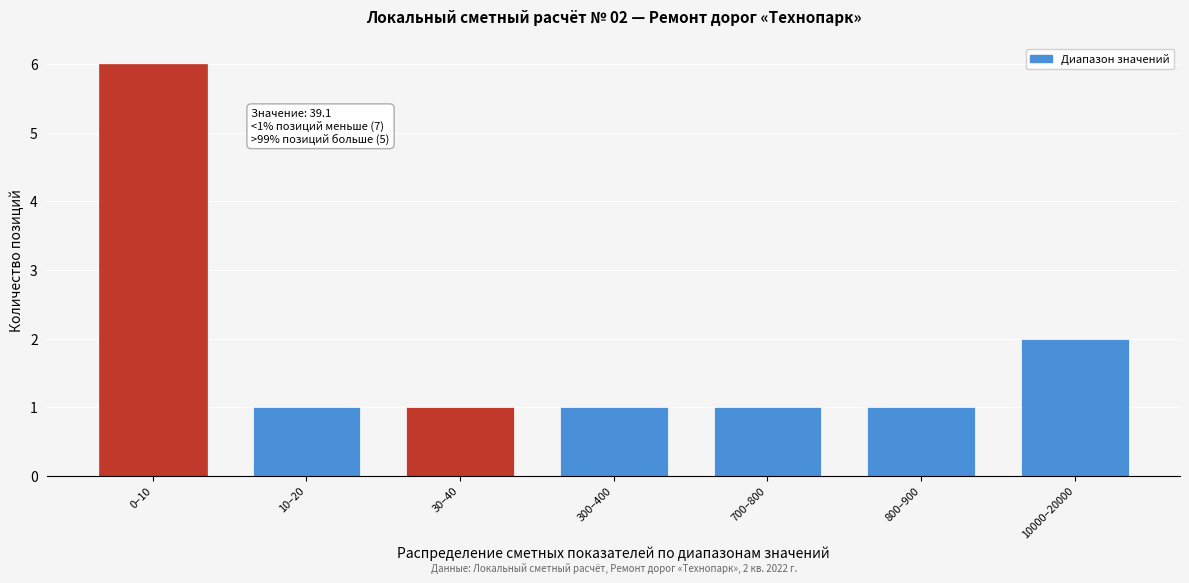

Reading left to right, transcribe all the data shown in this chart.

6	1	1	1	1	1	2